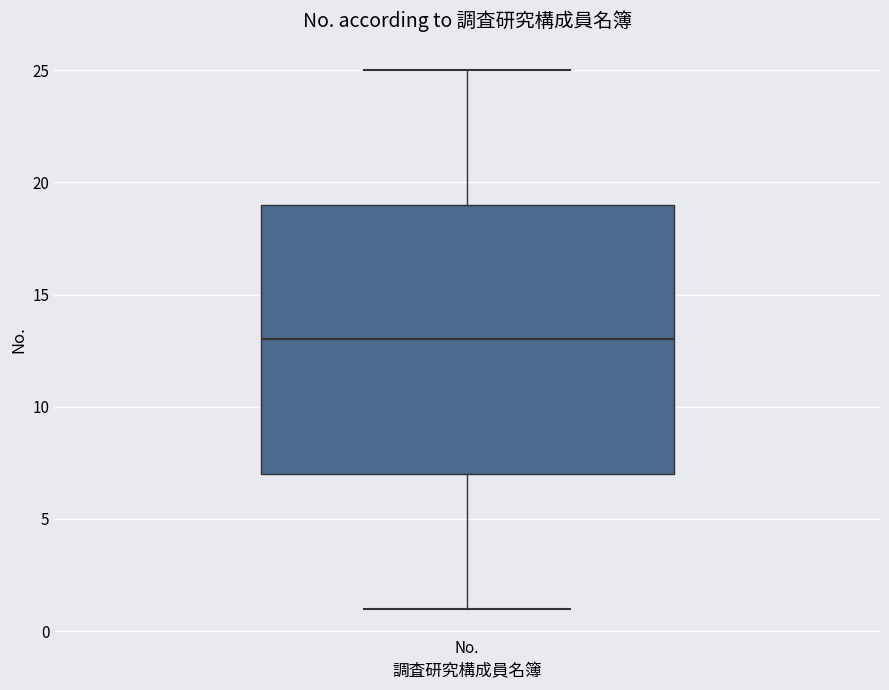

Transcribe this box plot: give where the median line is, the range the box spans, and where the two whiskers end, as read against the y-axis. The values are not printed on the chart, so give them approximately, as read against the axis.

median 13, box 7 to 19, whiskers 1 to 25